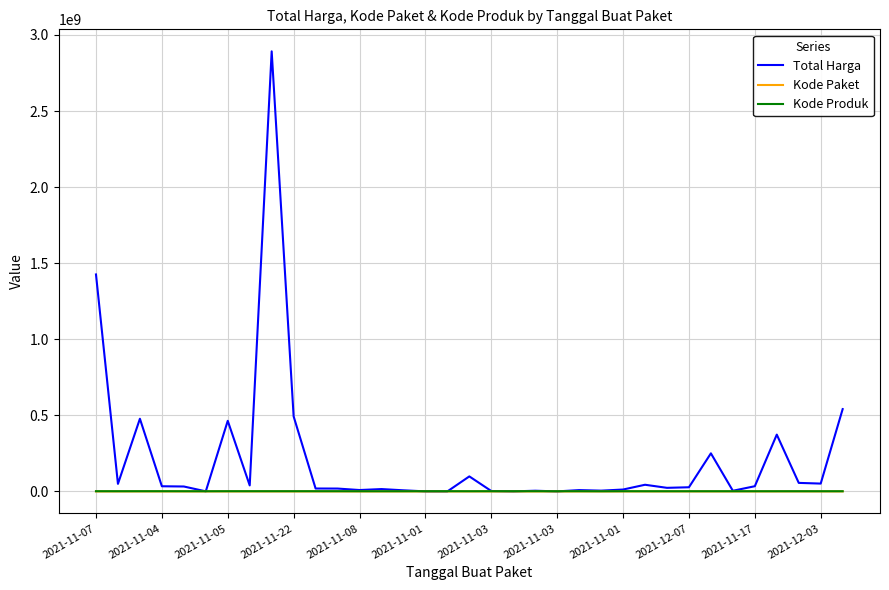

Which series has the largest range (max minus min)?

Total Harga